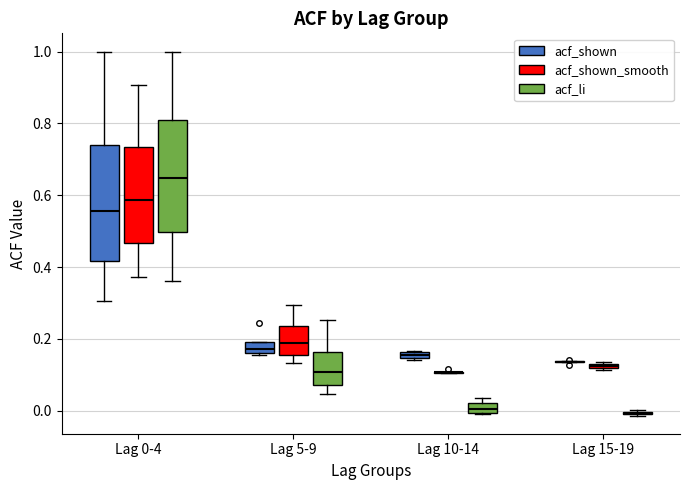

Where does the lower whisker of the box for Lag 5-9 (acf_shown_smooth) end on the y-axis? The values are not printed on the chart, so give them approximately, as read against the axis.

0.14